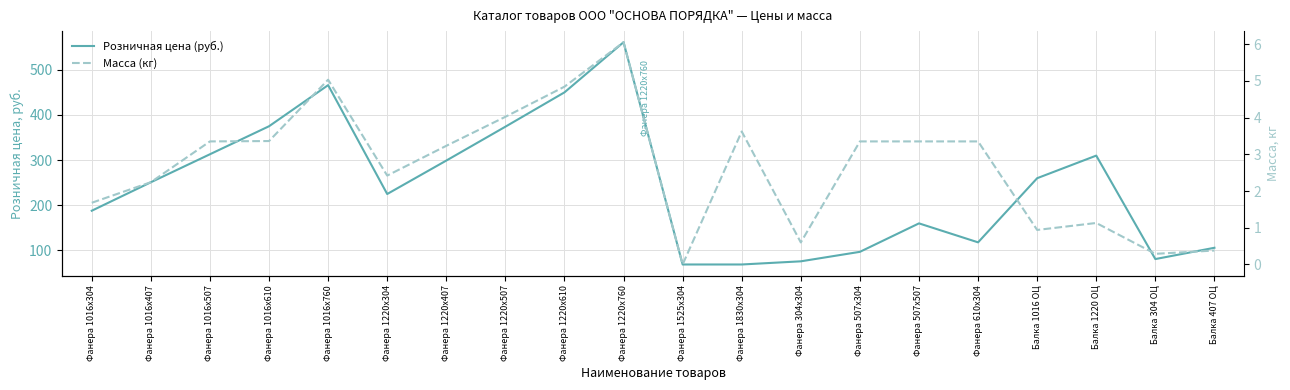

Which series has the widest spread of values?

Розничная цена (руб.)